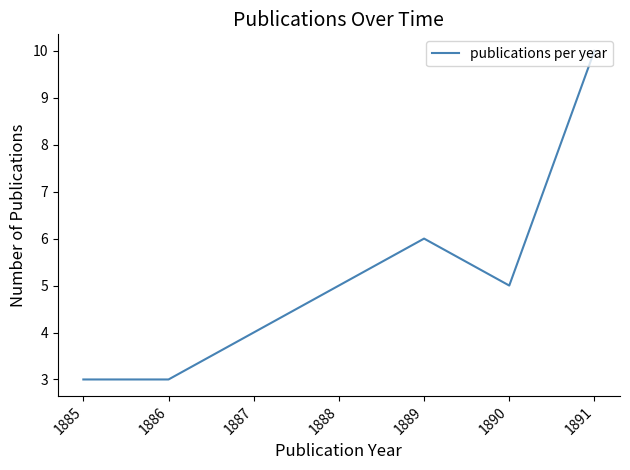

What is the difference between the values at 1891 and 1889?

4